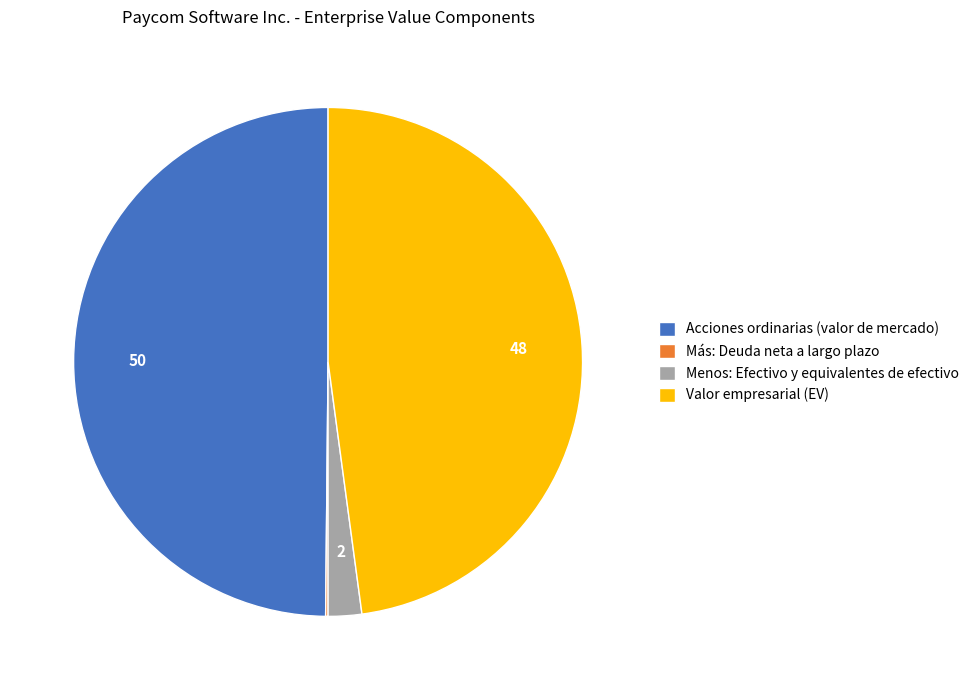

Which has a higher value, Valor empresarial (EV) or Acciones ordinarias (valor de mercado)?

Acciones ordinarias (valor de mercado)